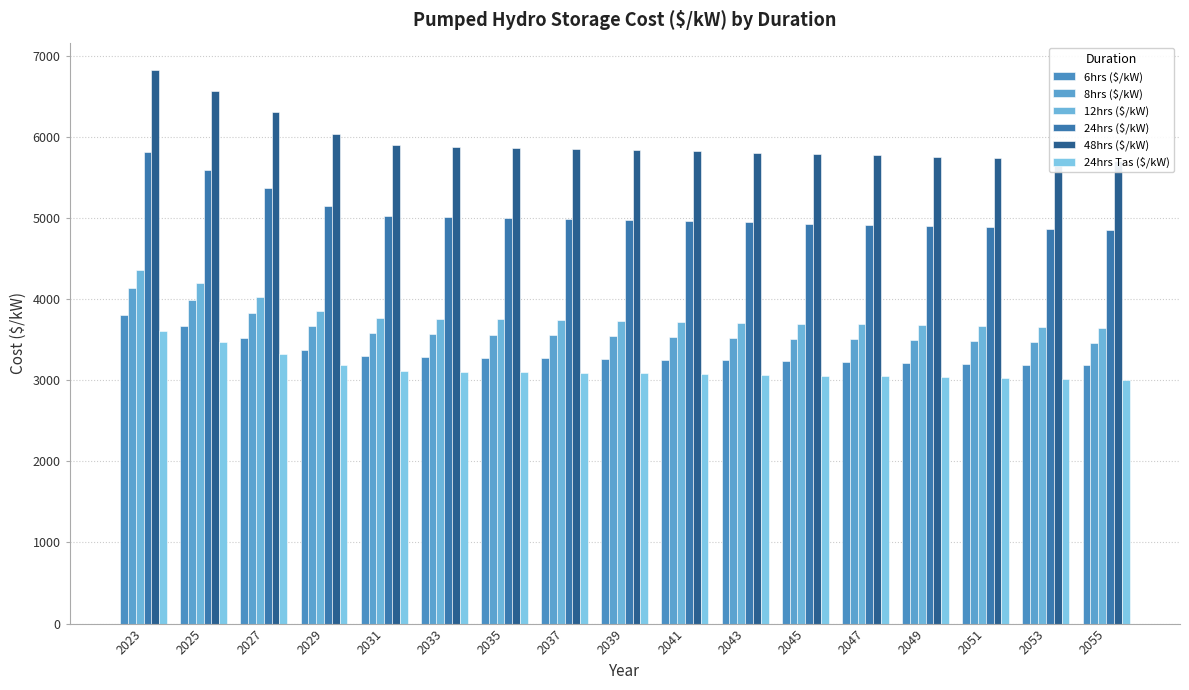

How many data points in 48hrs ($/kW) are above 5839?

8